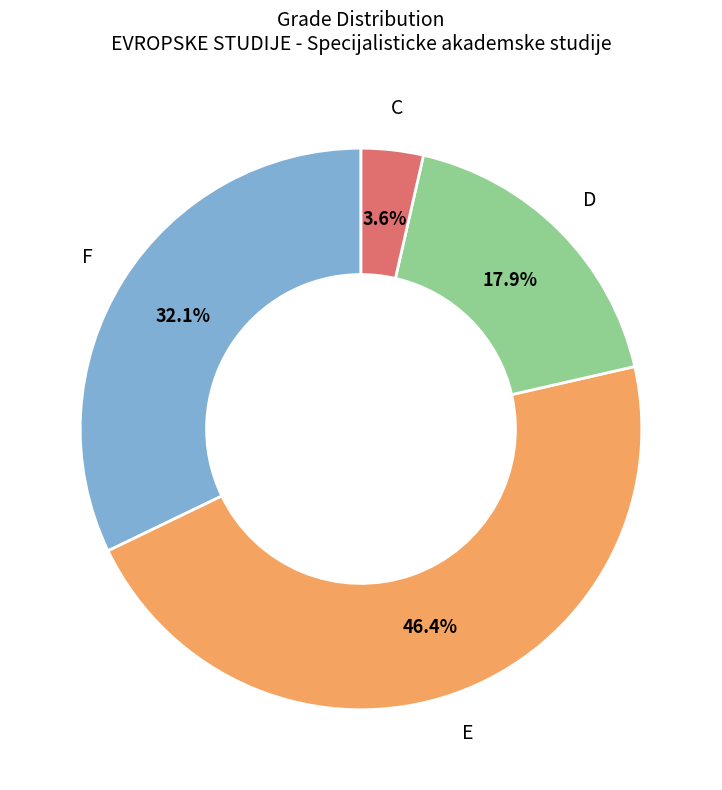

Is there a majority slice in this chart?

No